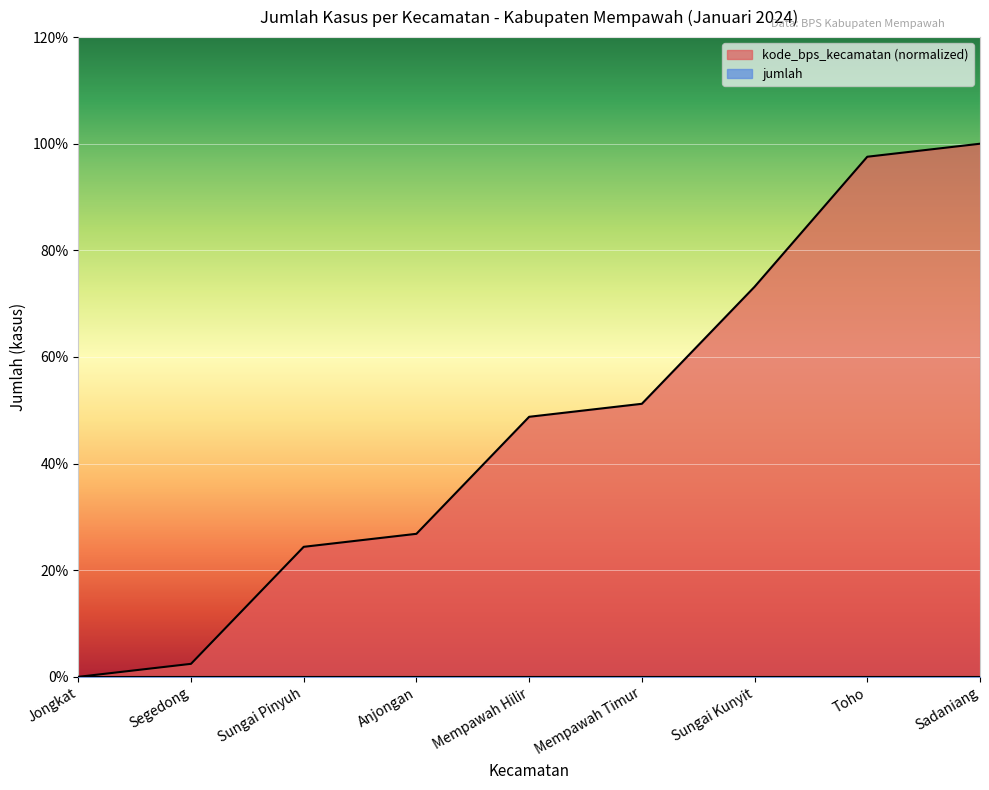

What is the change in value from Toho to Sadaniang?

+2.4